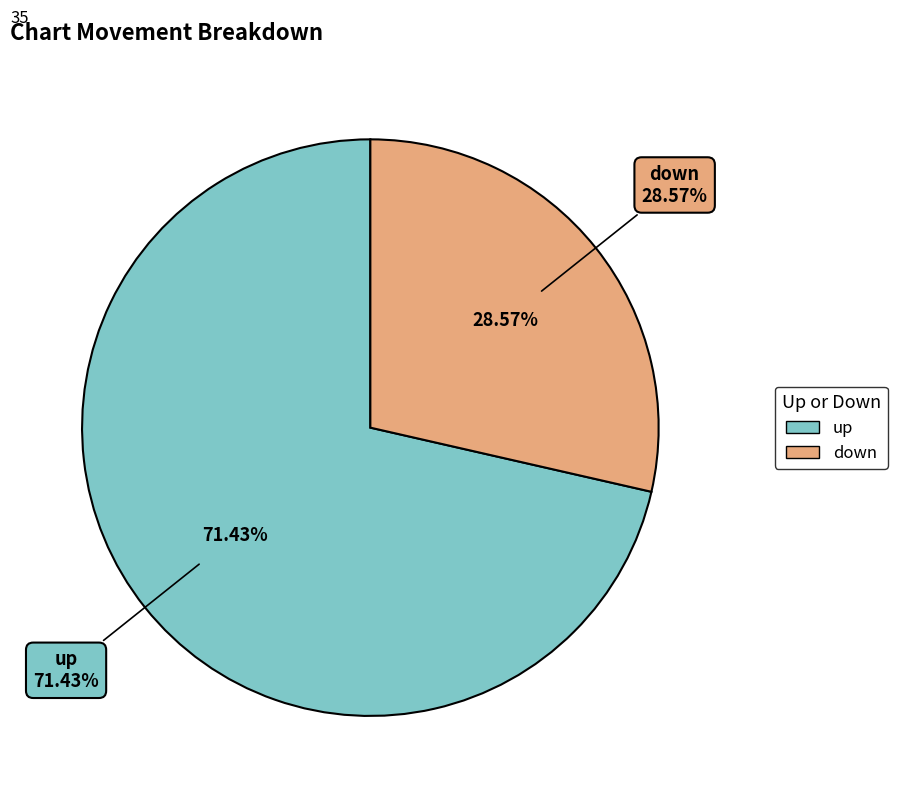

To the nearest percent, what percentage of the pie is down?

29%